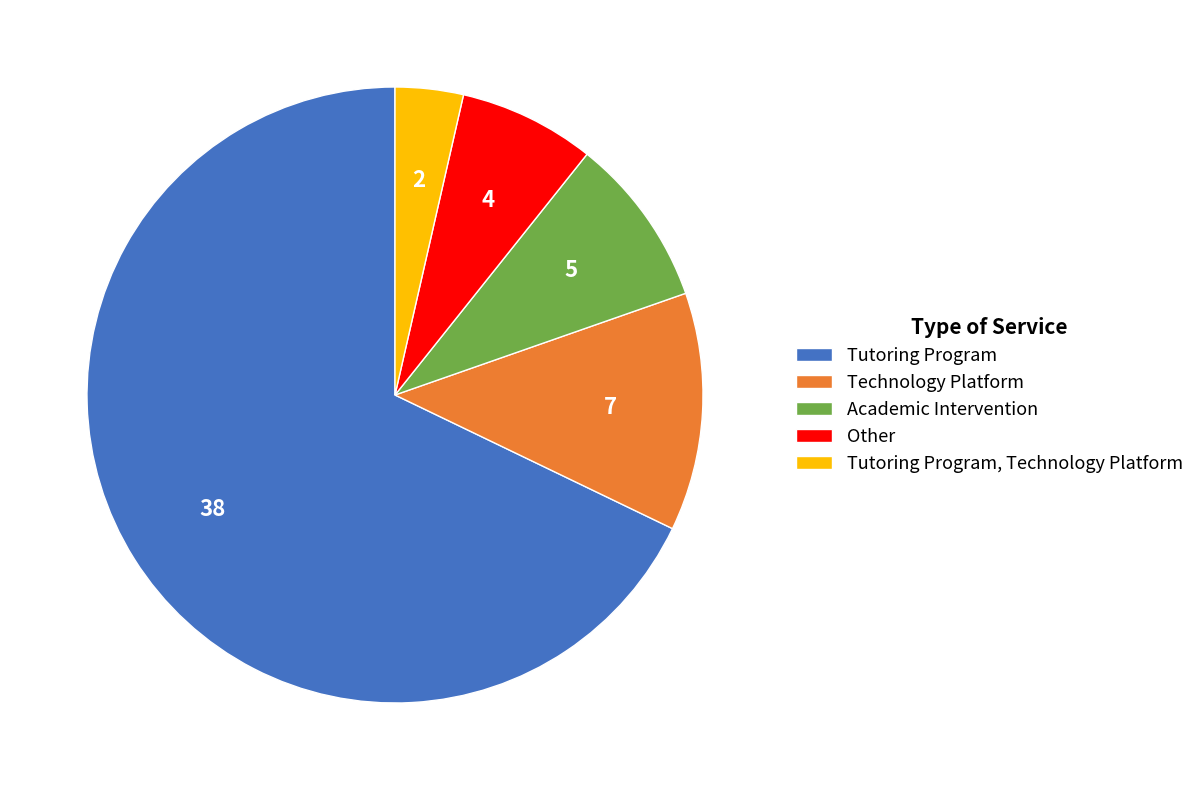

Is it true that Academic Intervention is 9% of the pie?

True